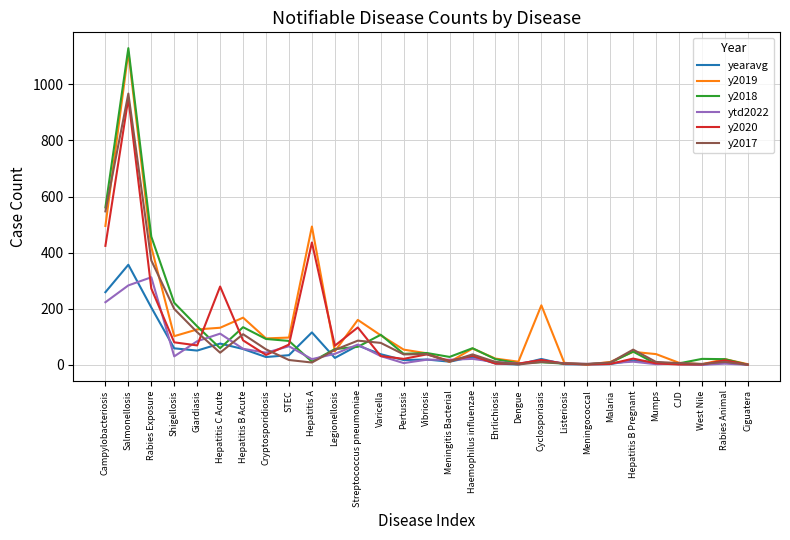

Which category has the highest value in the y2018 series?

Salmonellosis